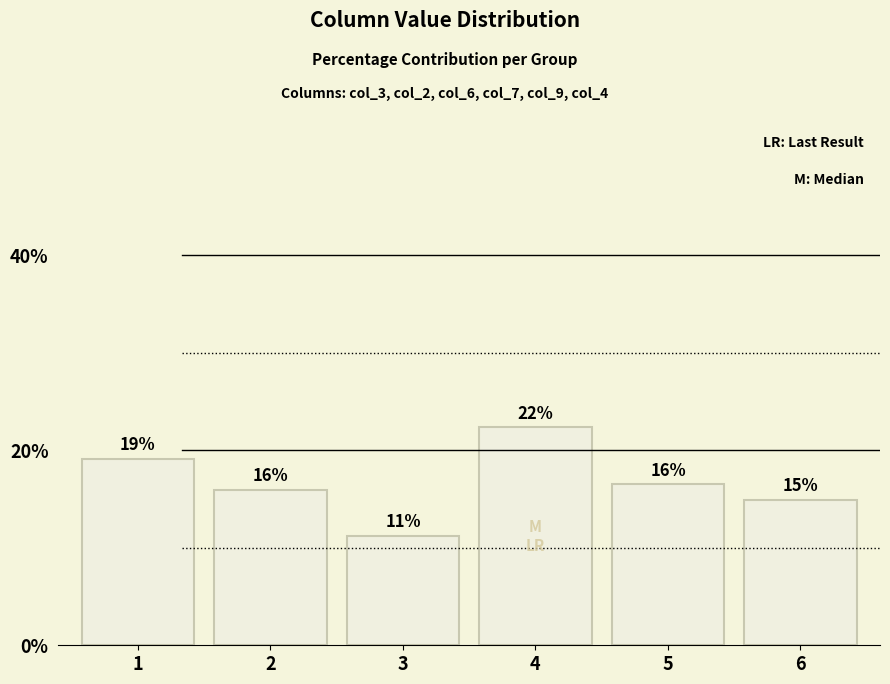

What is the difference between the maximum and second lowest values?

7.4